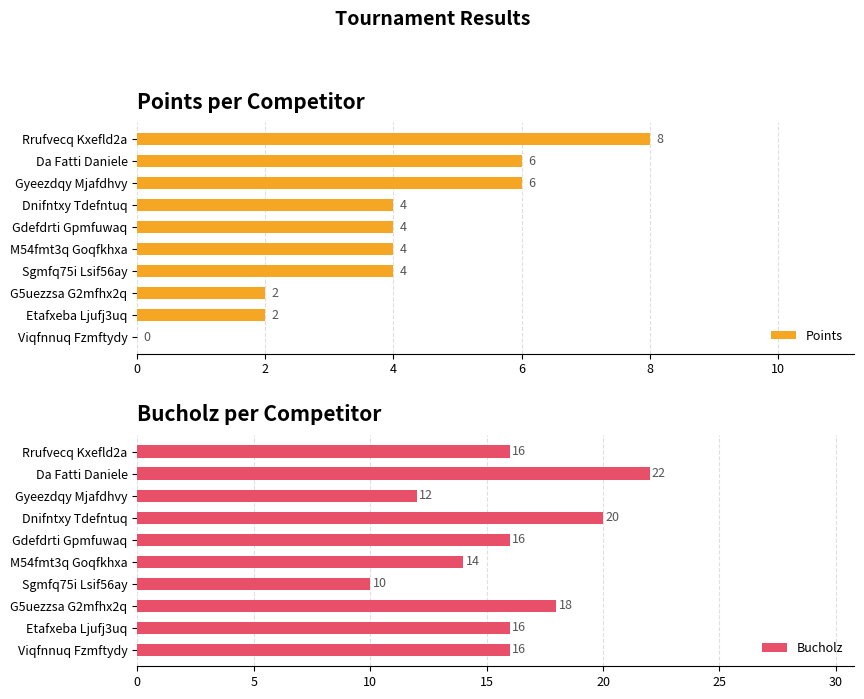

What is the maximum value for Bucholz?

22